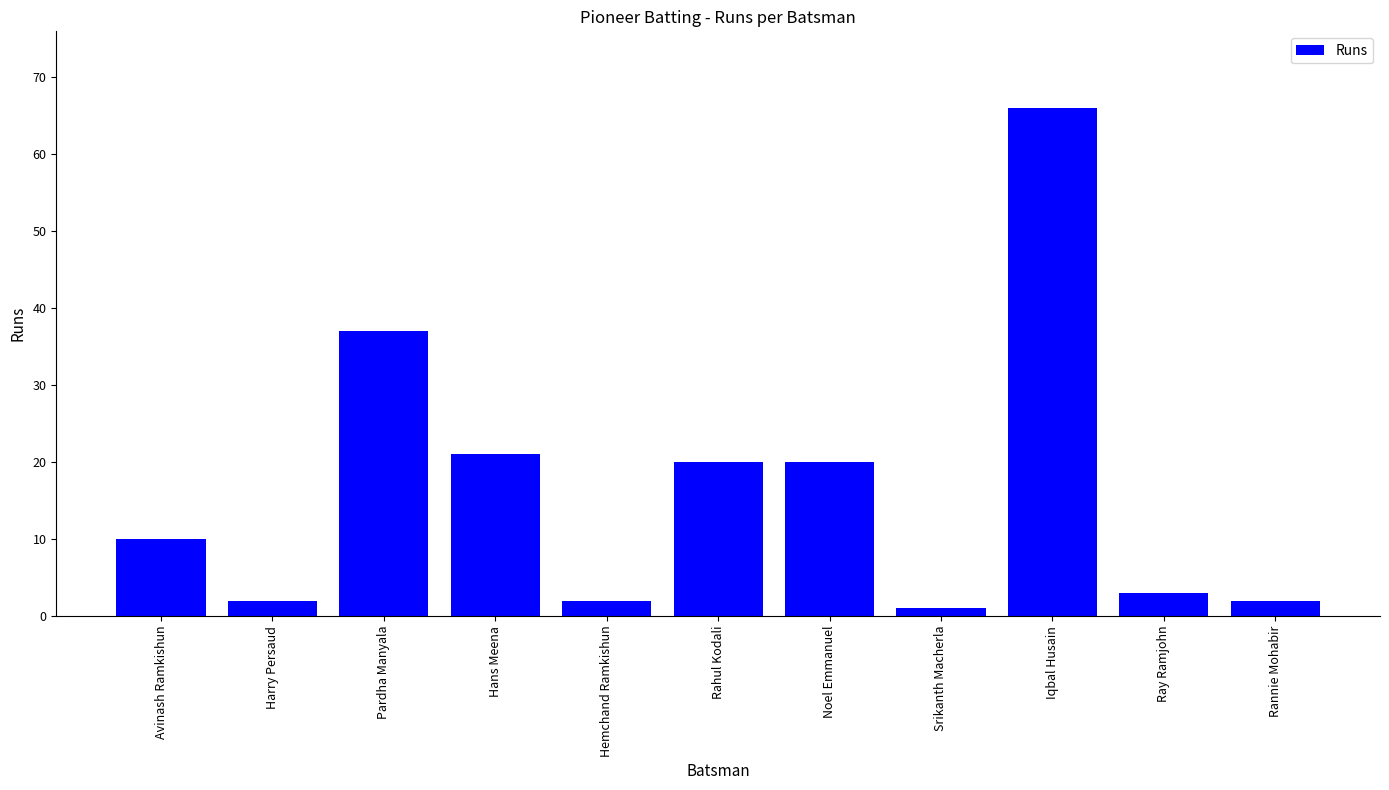

What is the value of the 10th bar from the left?

3